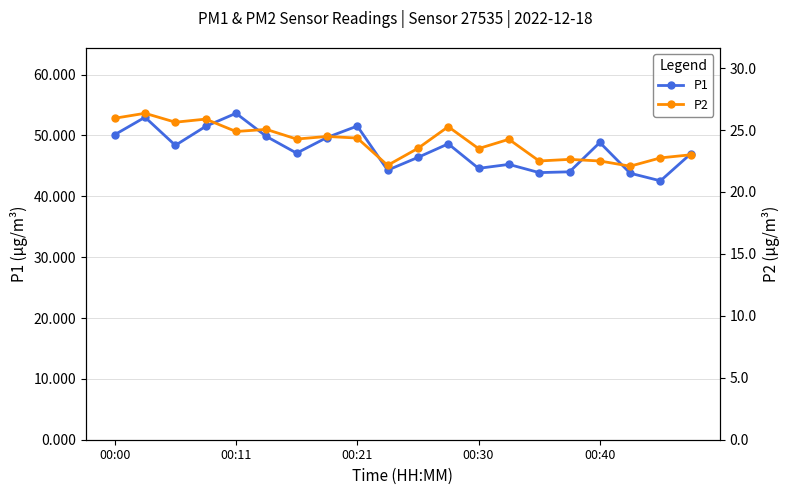

Which series has the widest spread of values?

P1